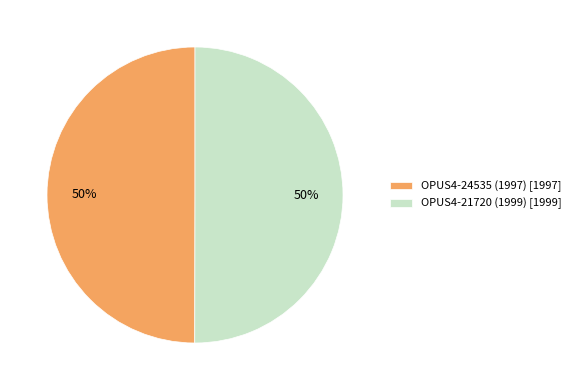

Approximately how many times larger is the value at OPUS4-24535 (1997) [1997] compared to OPUS4-21720 (1999) [1999]?

1.0